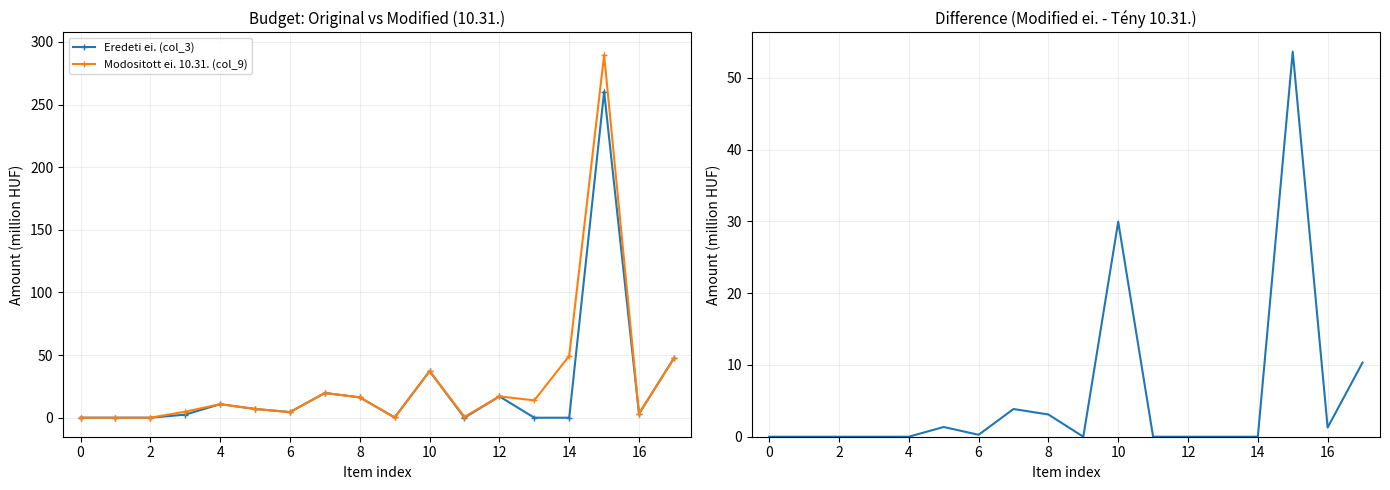

The Eredeti ei. (col_3) series shows 7.9 at 10. True or false?

False